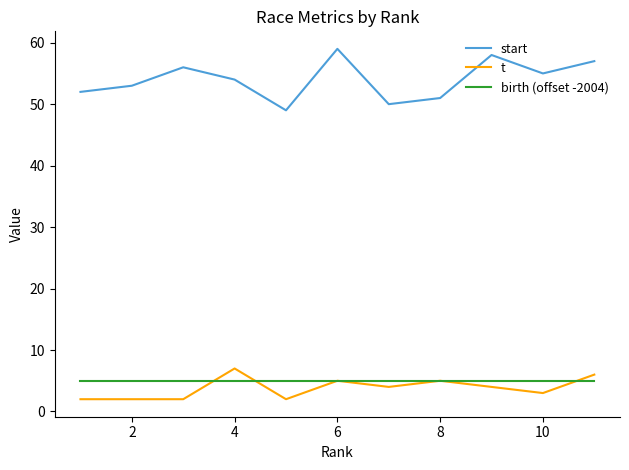

How many lines are shown in the chart?

3